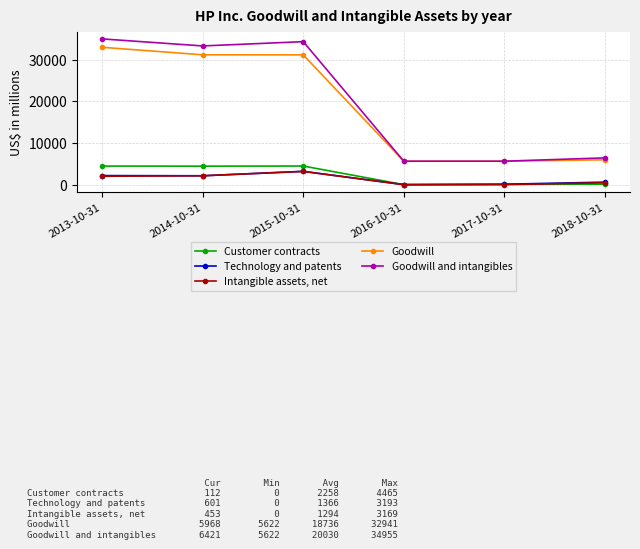

What is the spread (max minus min) of values at 2014-10-31?

31139